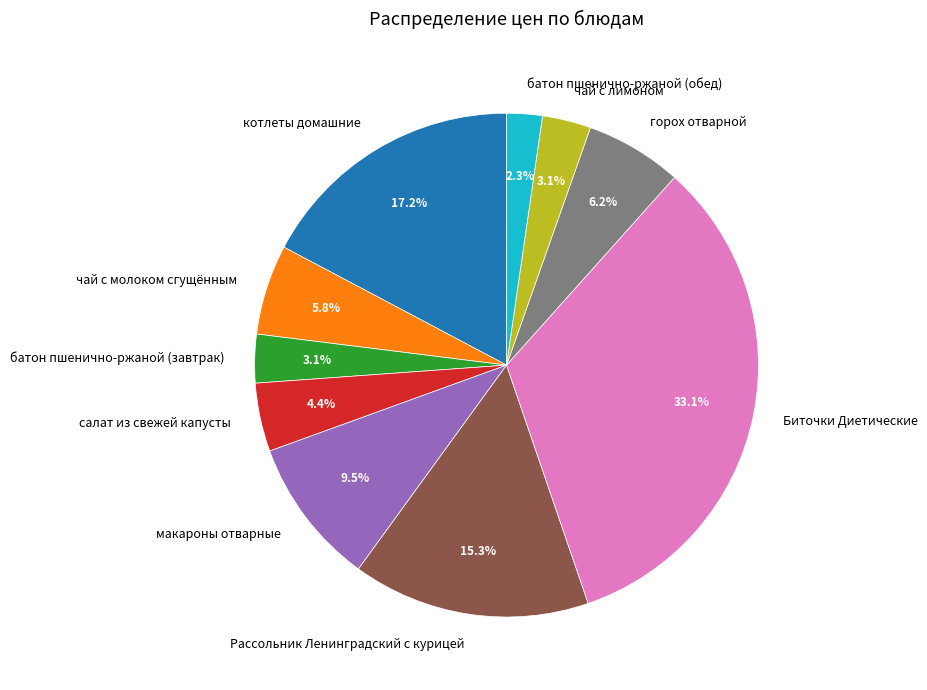

True or false: чай с молоком сгущённым accounts for 14% of the total.

False